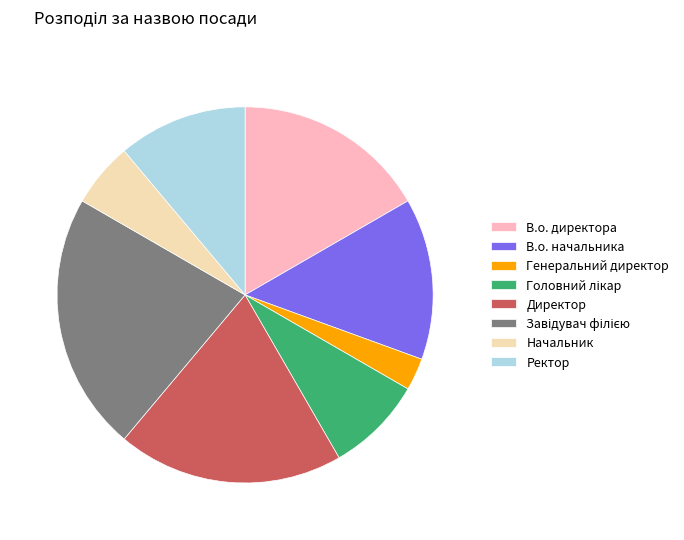

What is the ratio of the value at В.о. директора to the value at Генеральний директор?

6.0